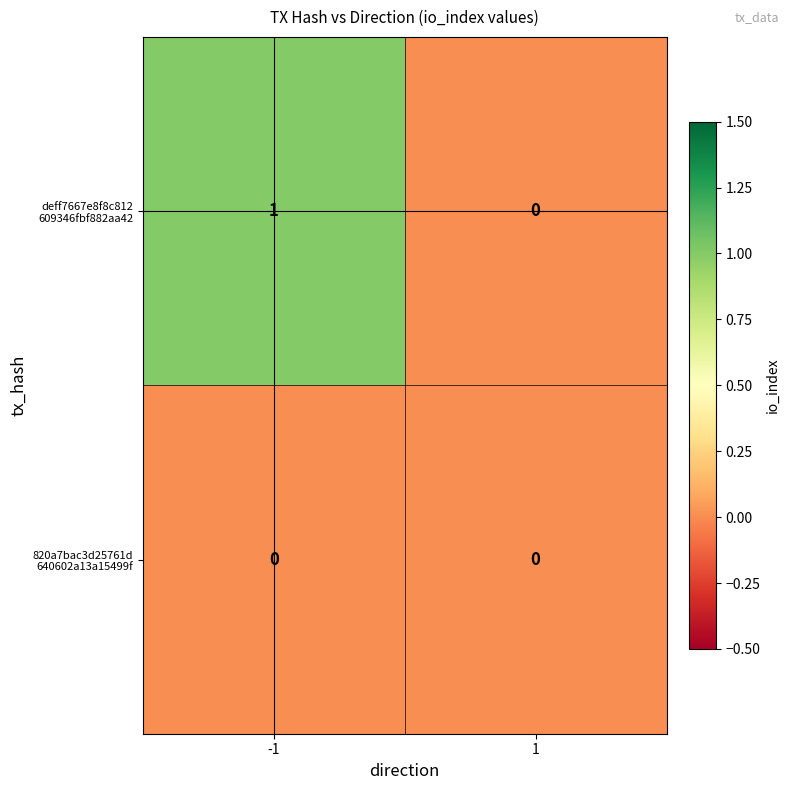

Which series has the widest spread of values?

deff7667e8f8c812 609346fbf882aa42